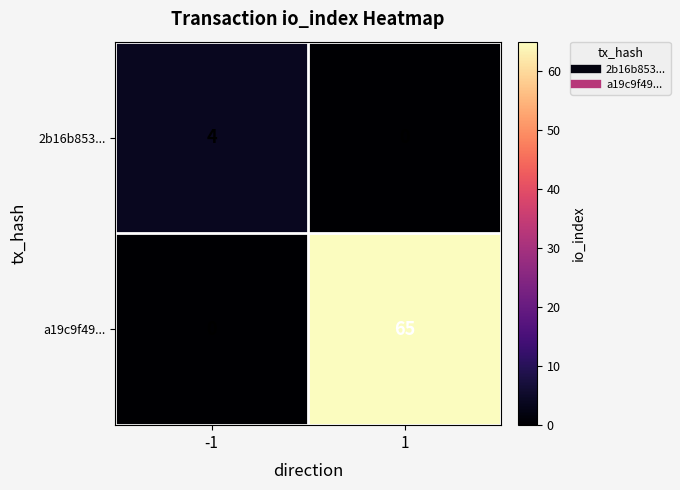

Reading right to left, transcribe all the data shown in this chart.

2b16b853...: 0	4
a19c9f49...: 65	0